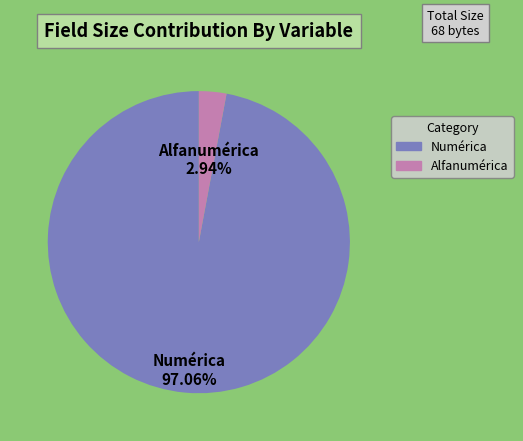

Rank the categories by value from highest to lowest.

Numérica, Alfanumérica